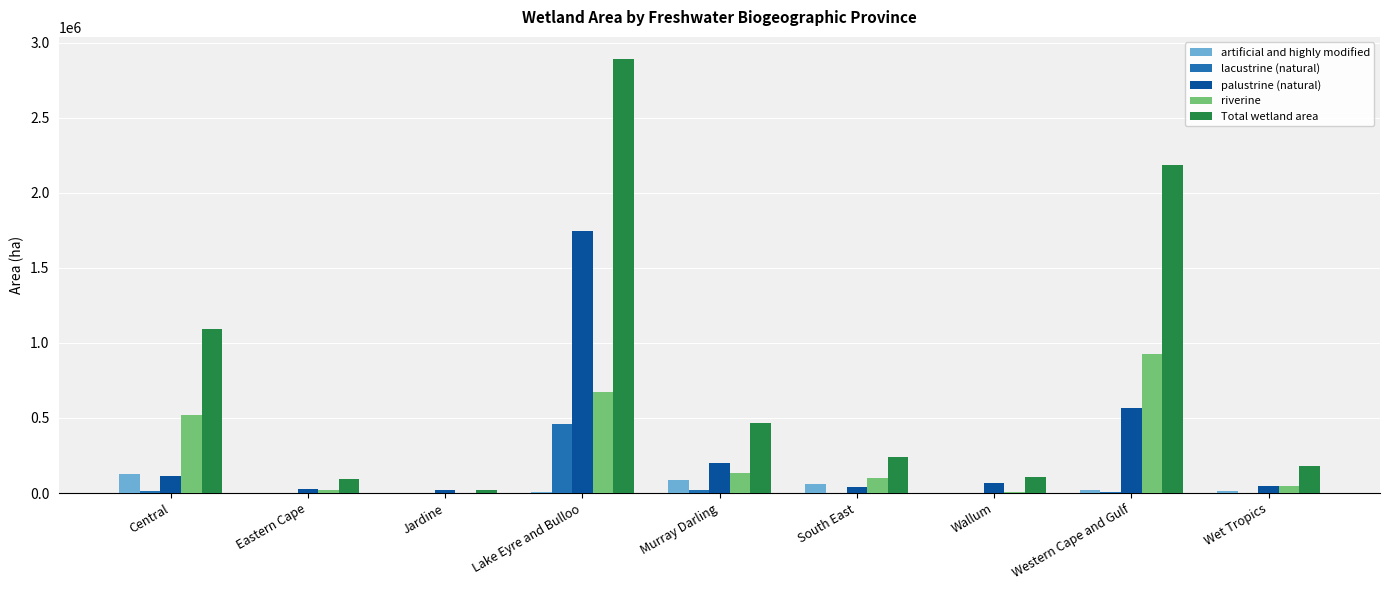

What is the sum of all palustrine (natural) values?

2827548